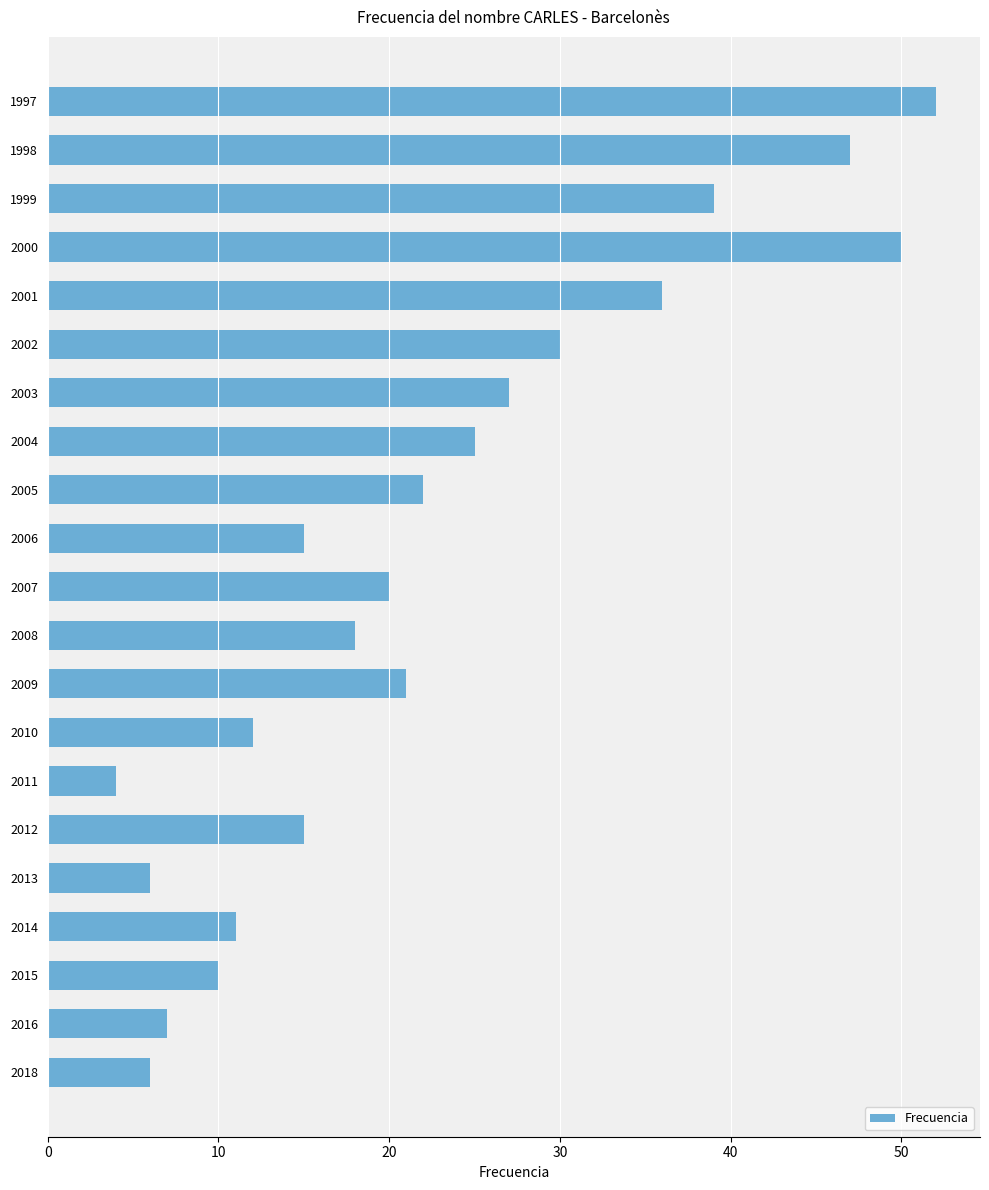

The value at 1997 is 75. True or false?

False